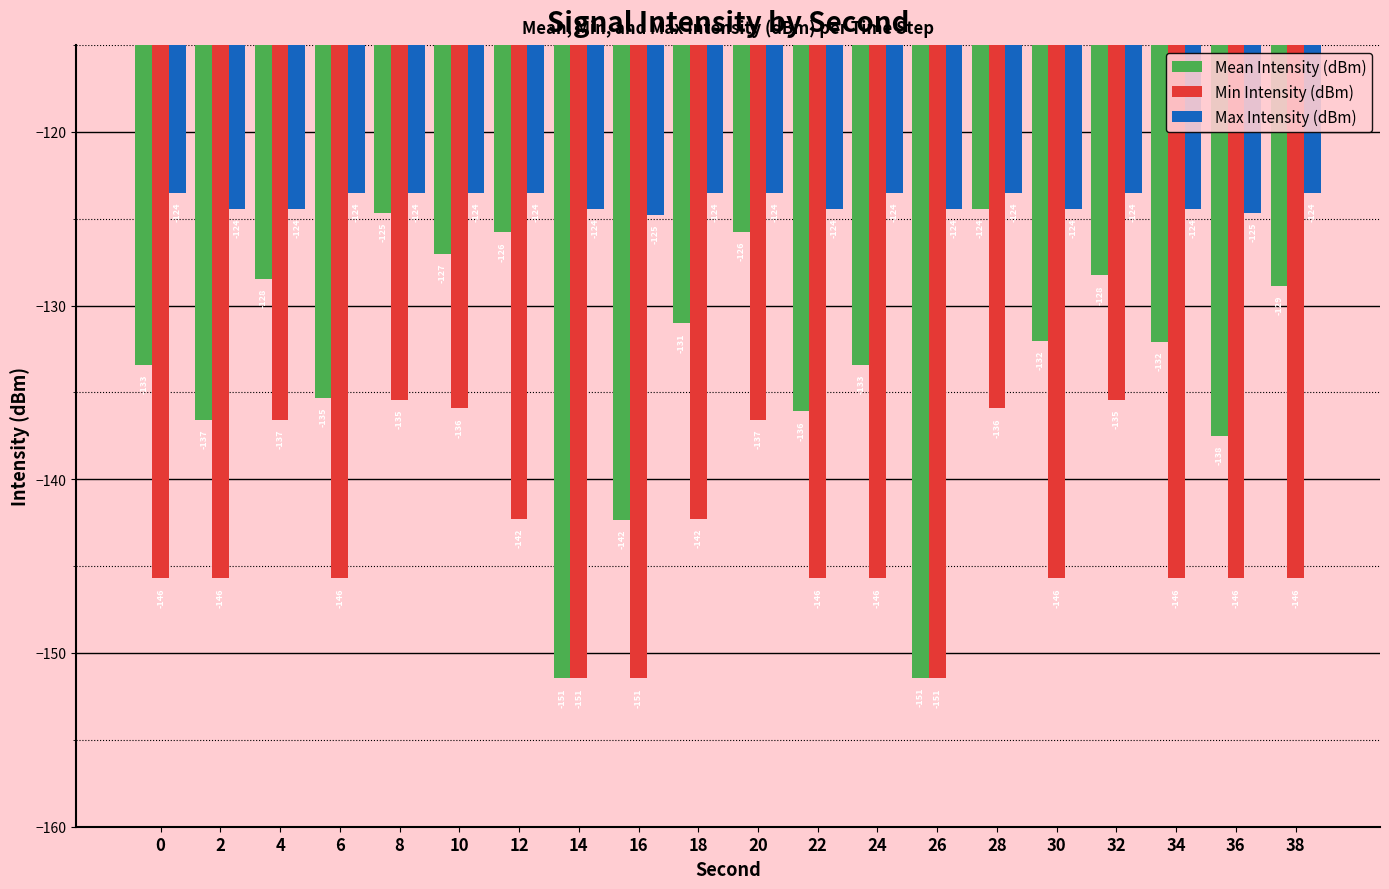

At which category is the sum across all series the highest?

8